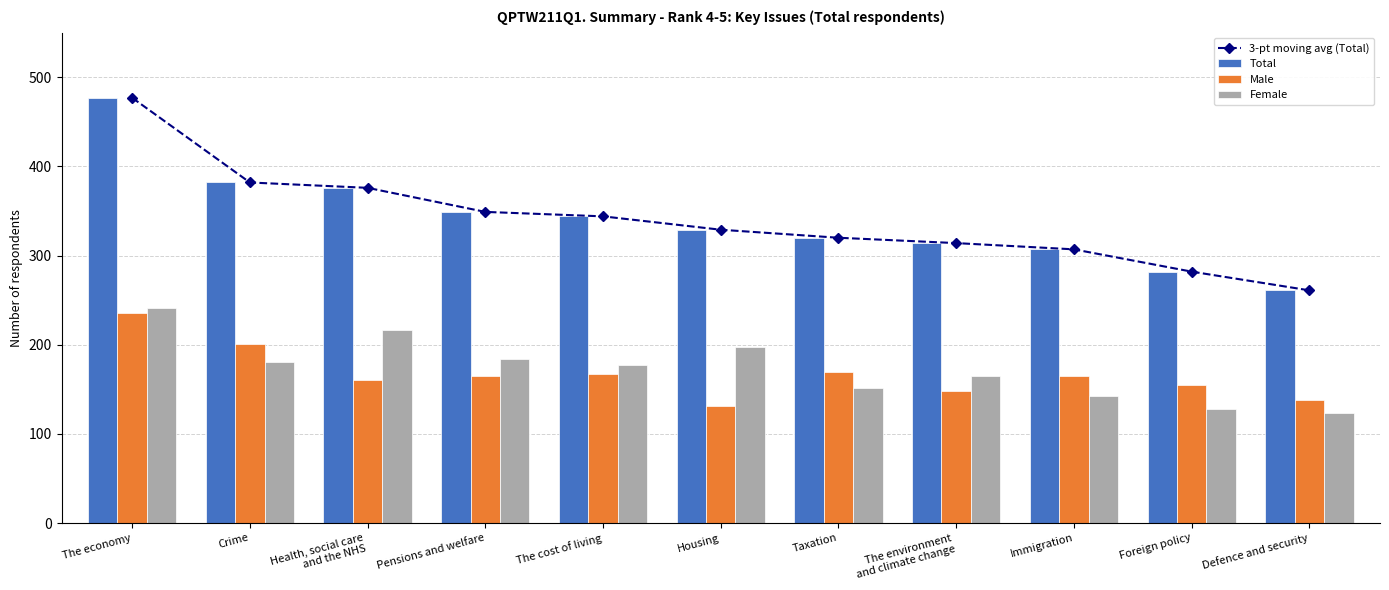

How many series are shown in this chart?

4